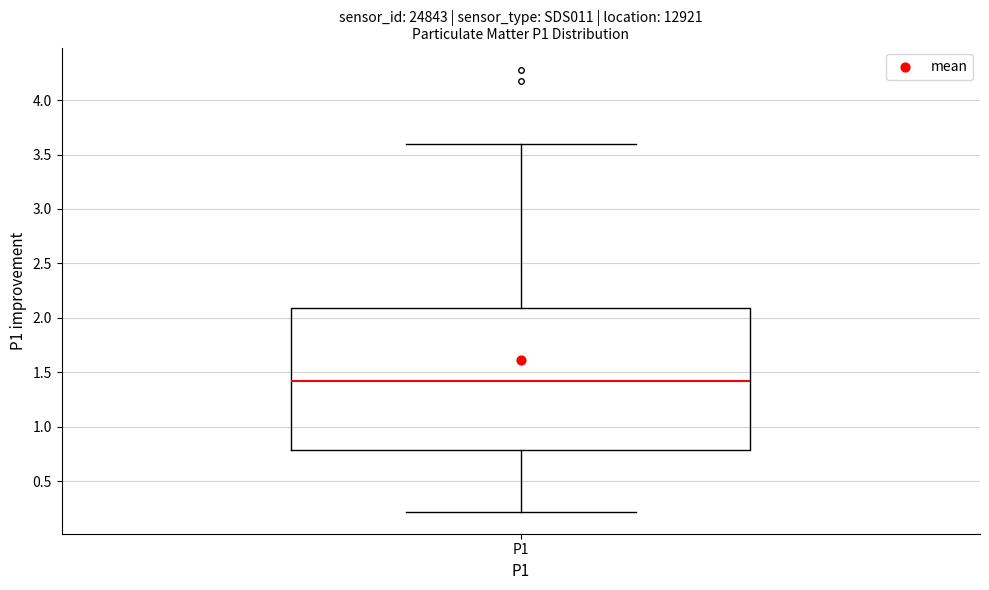

Read this box plot against the y-axis: the position of the median line, the range covered by the box, and the ends of both whiskers. The values are not printed on the chart, so give them approximately, as read against the axis.

median 1.4, box 0.8 to 2.1, whiskers 0.2 to 3.6